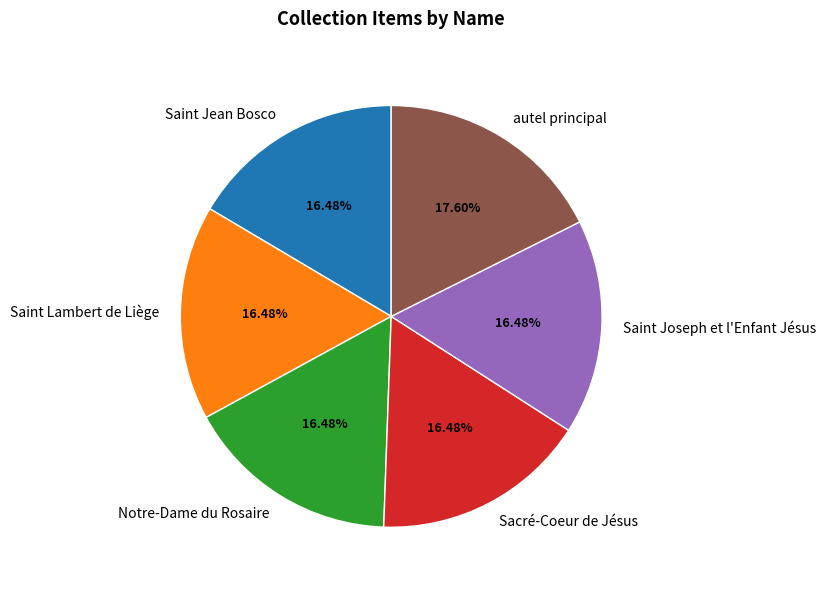

Approximately how many times larger is the value at Saint Lambert de Liège compared to Saint Jean Bosco?

1.0